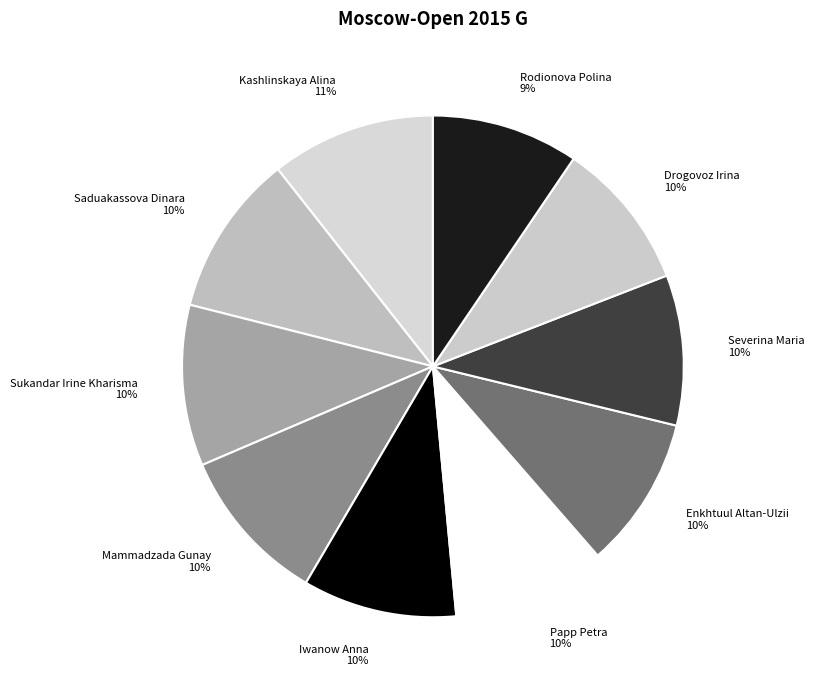

Do Mammadzada Gunay and Sukandar Irine Kharisma together represent more than half of the pie?

No